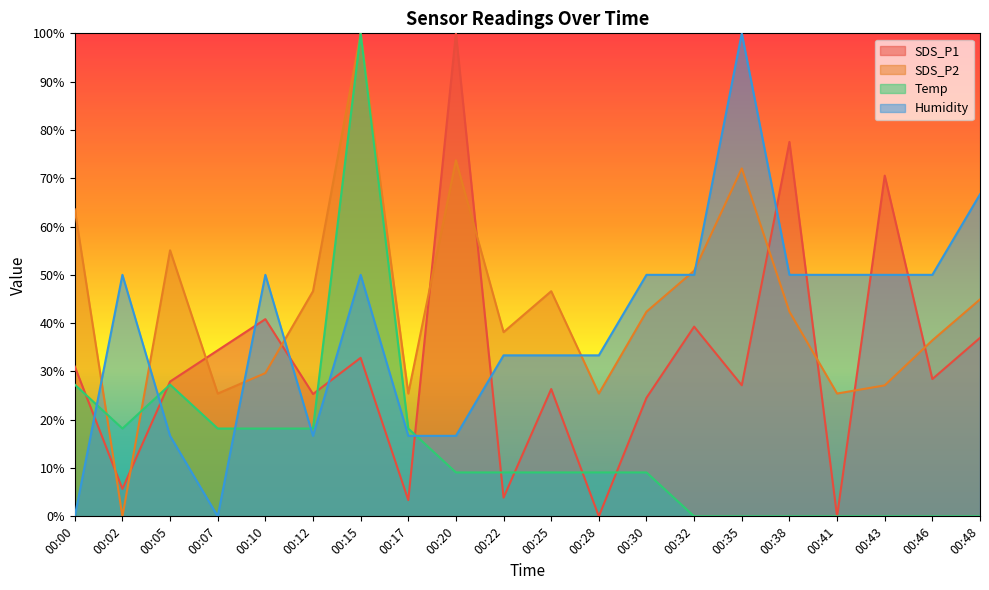

List the series in order of their peak value, highest first.

SDS_P1, SDS_P2, Temp, Humidity